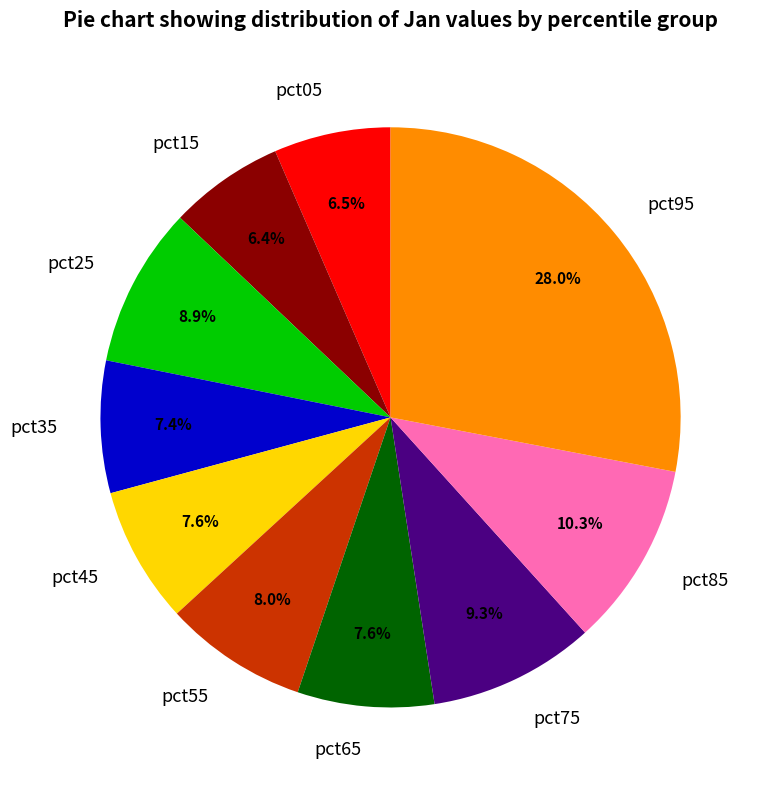

Is pct65 the majority of the pie?

No